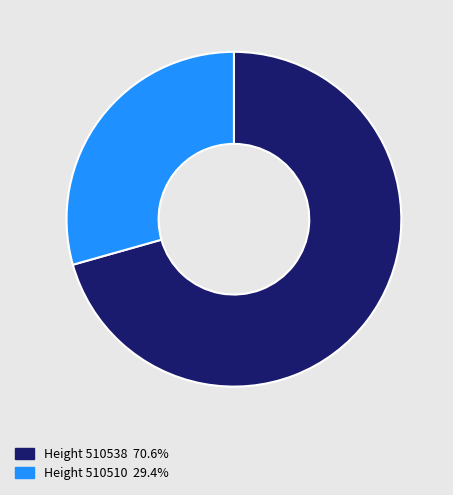

What is the ratio of the value at Height 510510 29.4% to the value at Height 510538 70.6%?

0.4